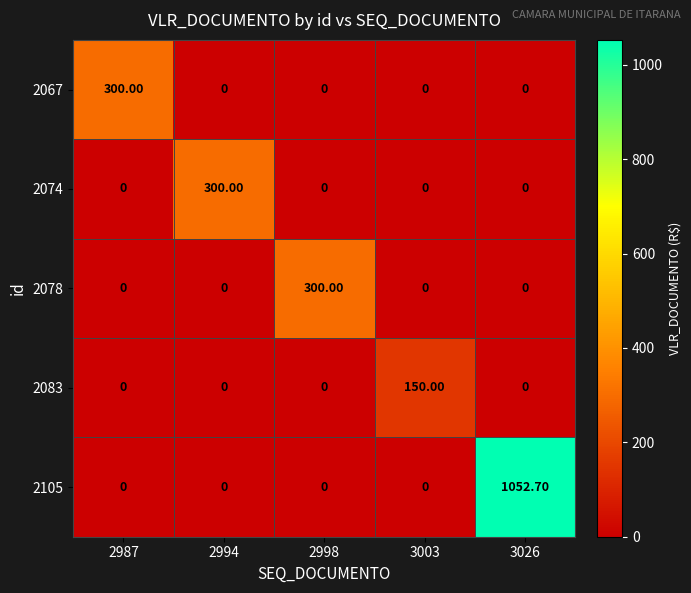

What is the sum of the 2083 values at 3003 and 2987?

150.0